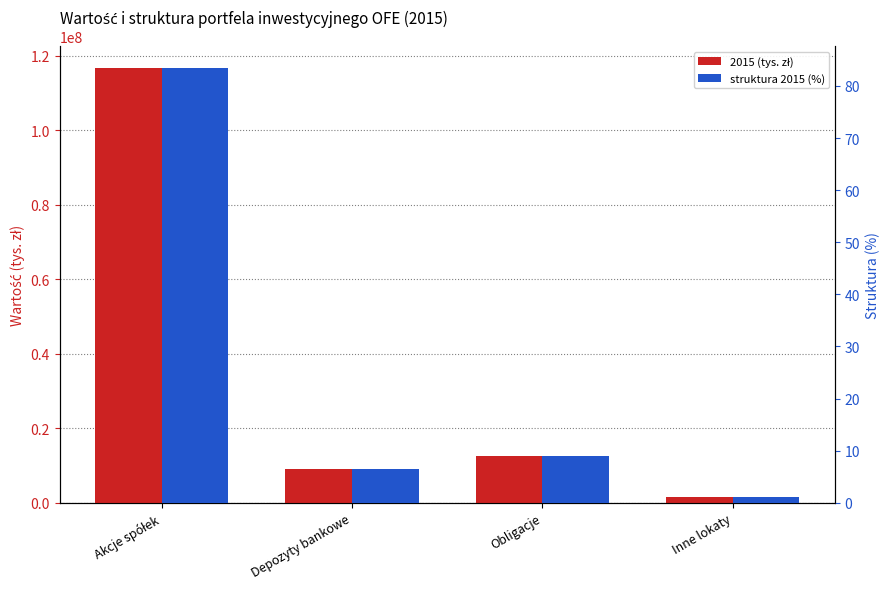

Reading left to right, transcribe all the data shown in this chart.

2015 (tys. zł): Akcje spółek=116720879.9	Depozyty bankowe=9154807.0	Obligacje=12417548.1	Inne lokaty=1584299.2
struktura 2015 (%): Akcje spółek=83.4	Depozyty bankowe=6.5	Obligacje=8.9	Inne lokaty=1.1